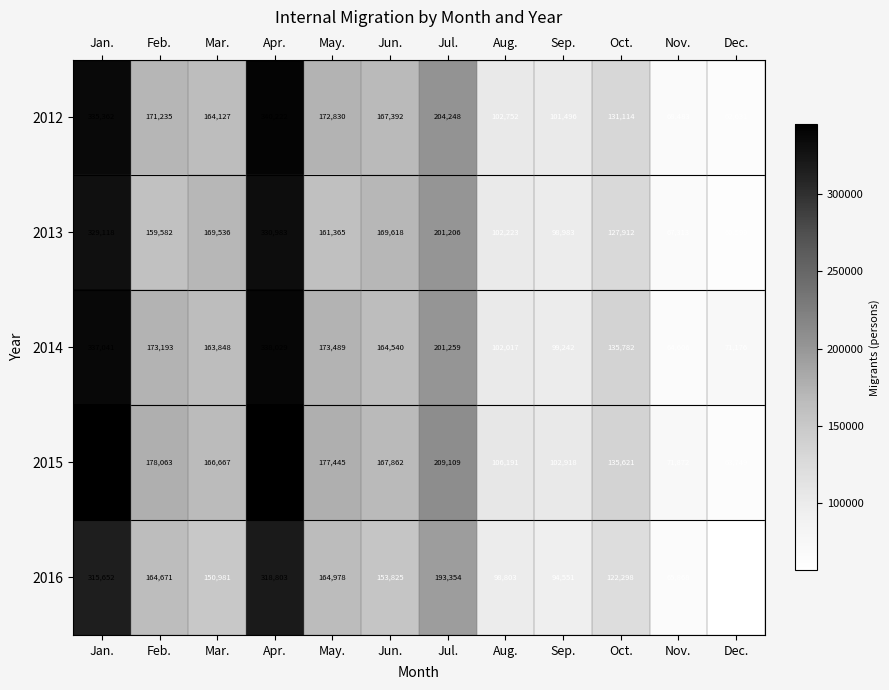

At which label does 2012 first exceed 167392?

Jan.